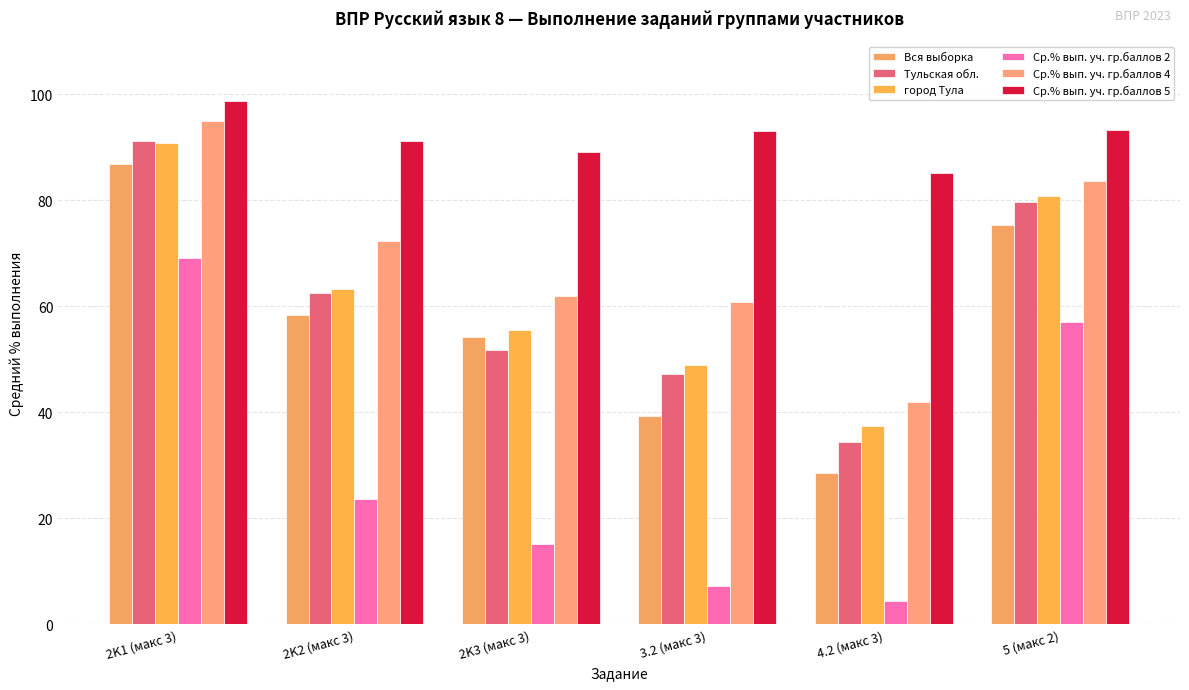

What is the maximum value for Ср.% вып. уч. гр.баллов 4?

94.9